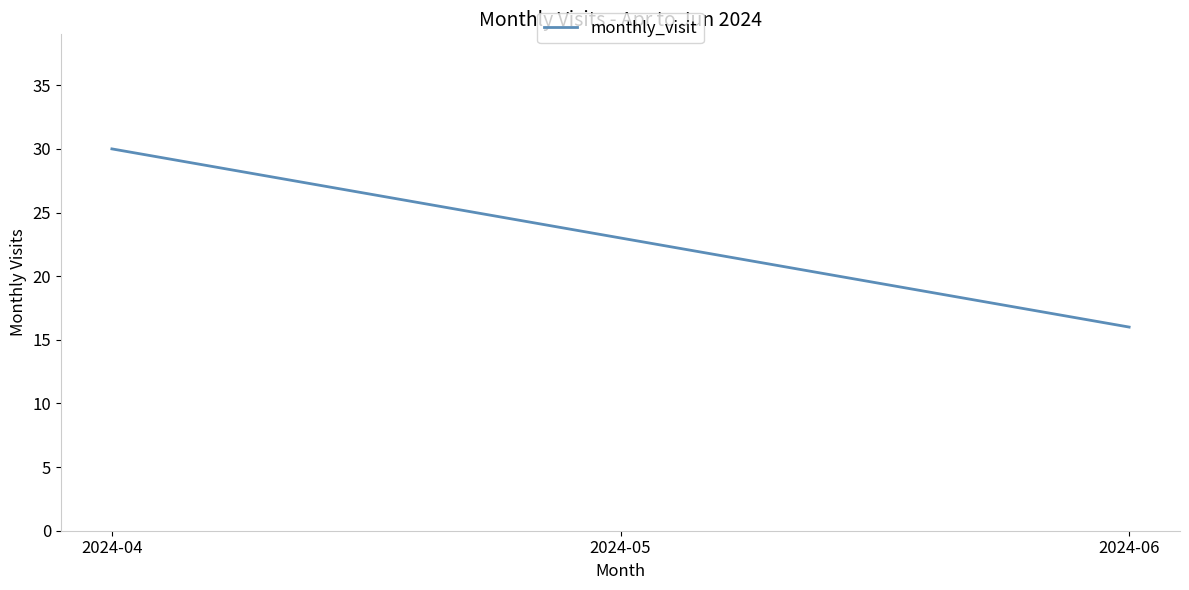

Reading left to right, transcribe all the data shown in this chart.

2024-04=30	2024-05=23	2024-06=16